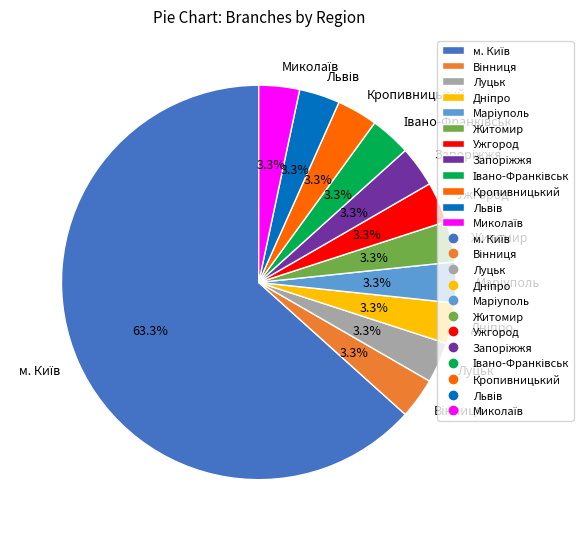

Is there any slice that represents more than half of the pie?

Yes